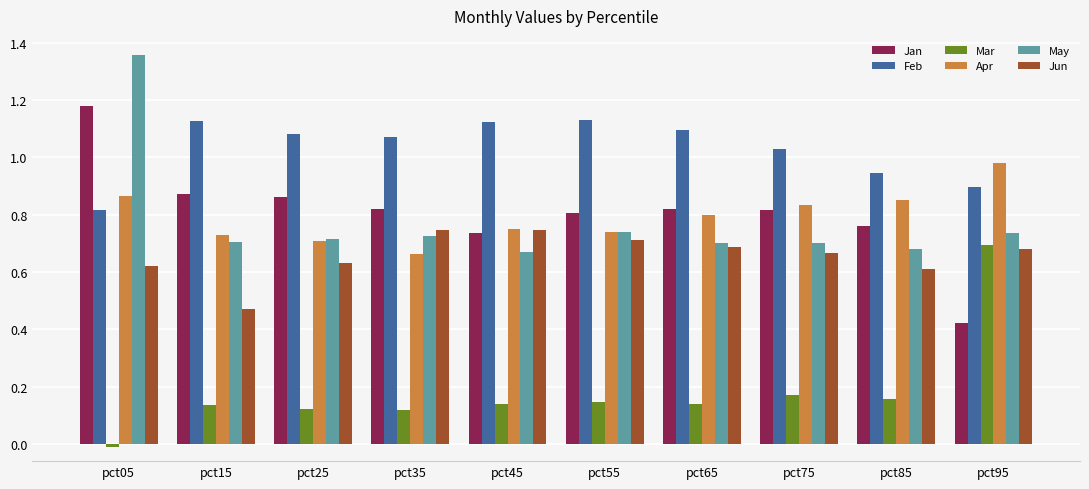

At pct85, list the series in order from smallest to largest.

Mar, Jun, May, Jan, Apr, Feb